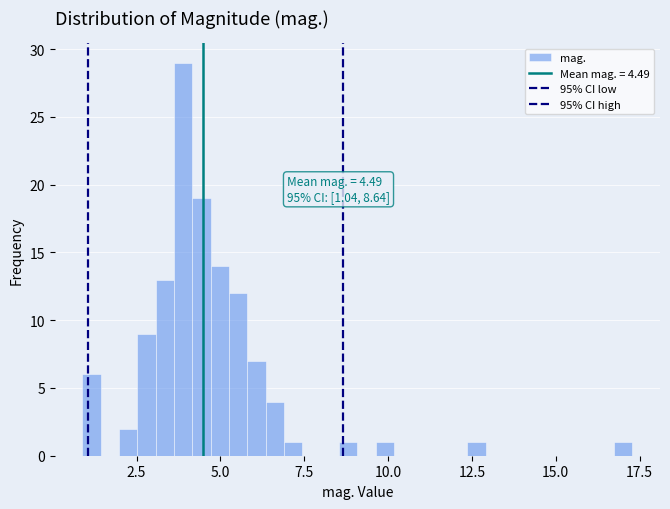

Read against the x-axis, roughly where is the centre of the tallest bar?

4.0